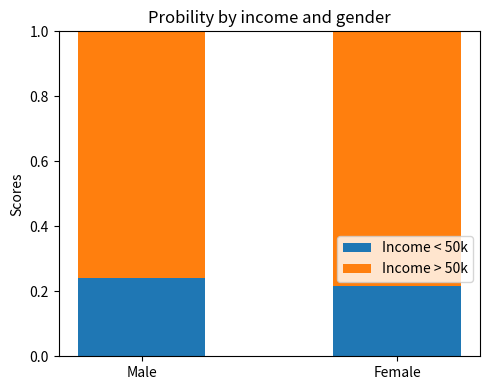

At which label does Income < 50k reach its minimum?

Female